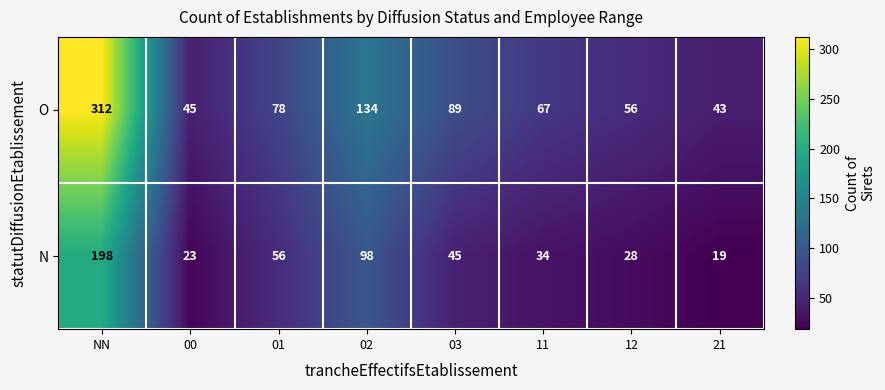

Which series has the largest range (max minus min)?

O